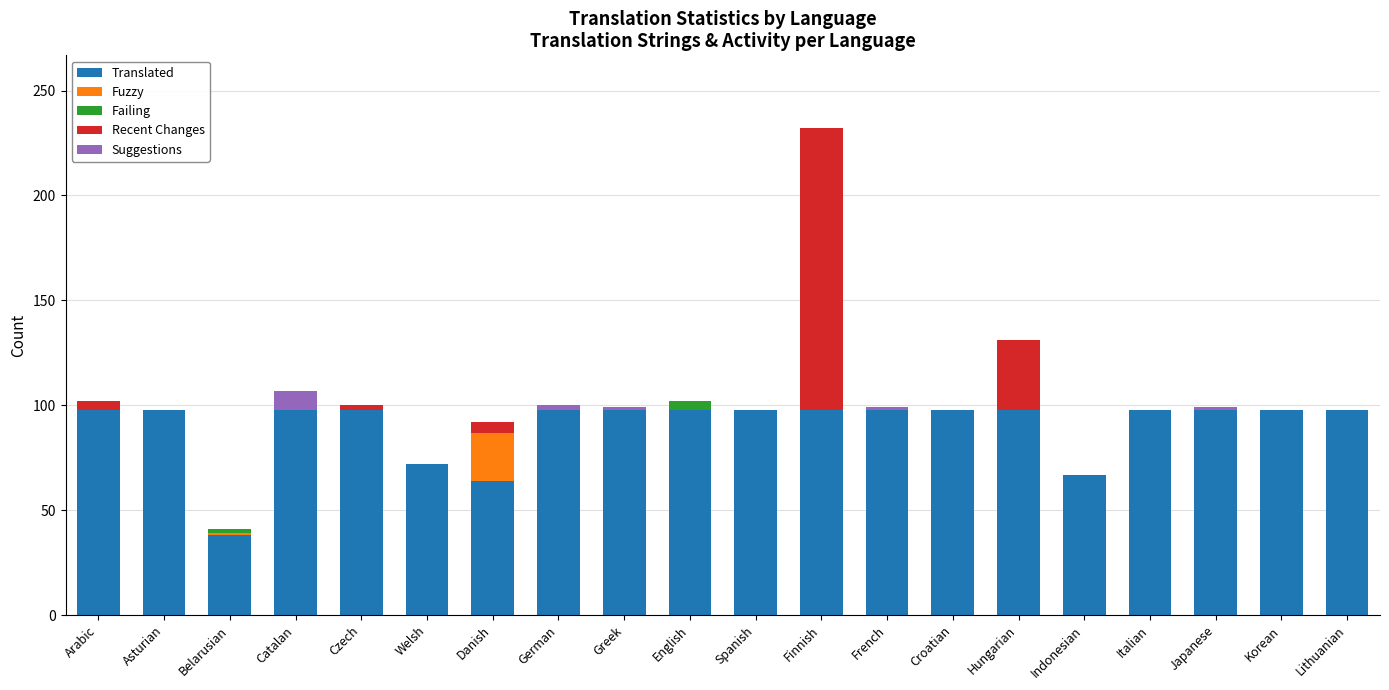

What are all the series names shown in the legend?

Translated, Fuzzy, Failing, Recent Changes, Suggestions